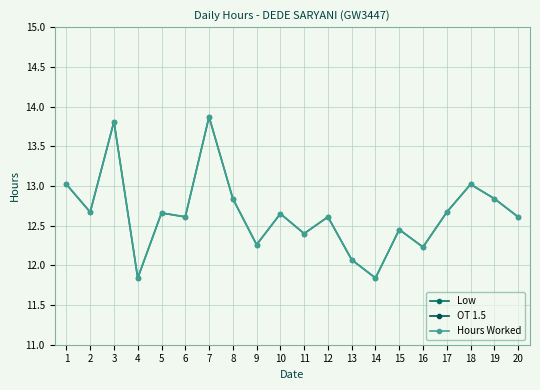

At 14, list the series in order from largest to smallest.

Low, Hours Worked, OT 1.5